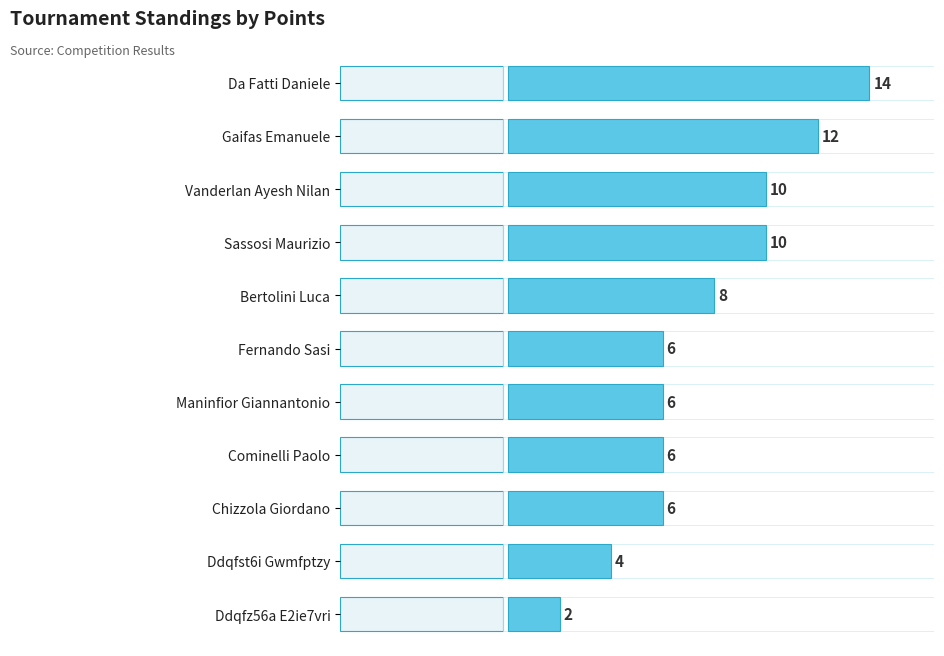

The value at Cominelli Paolo is 8. True or false?

False